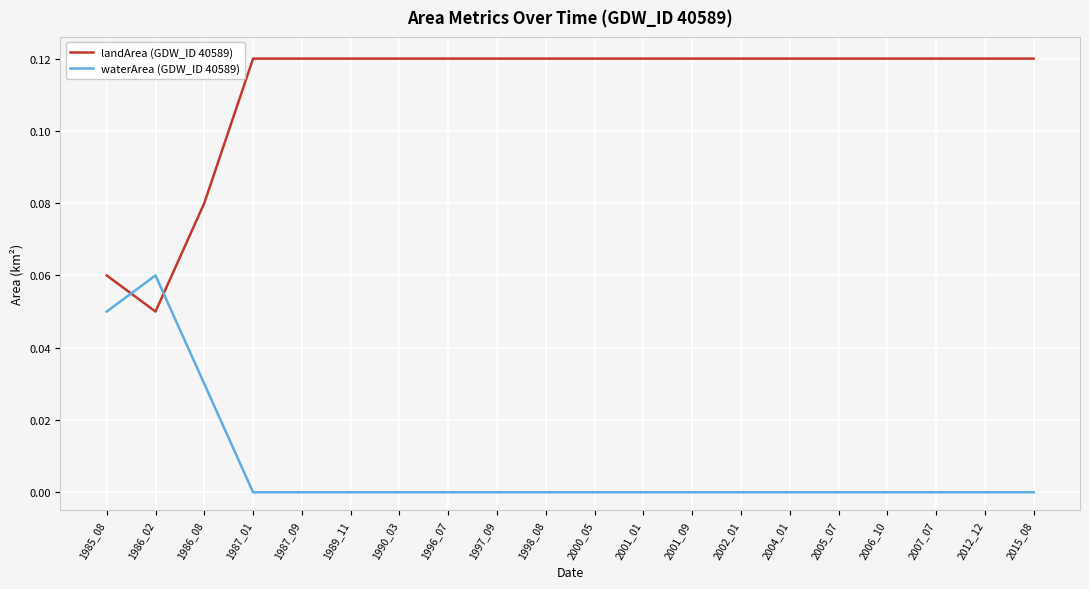

Rank the series at 1998_08 from lowest to highest value.

waterArea (GDW_ID 40589), landArea (GDW_ID 40589)